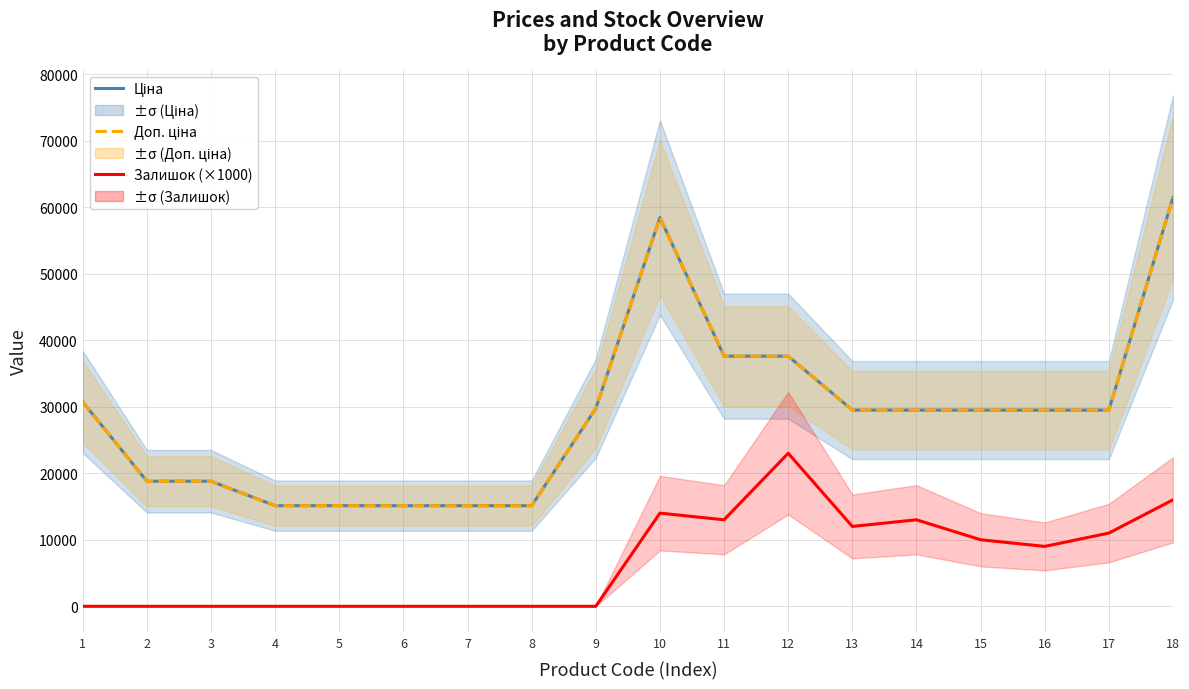

True or false: Ціна and Доп. ціна intersect in this chart.

False